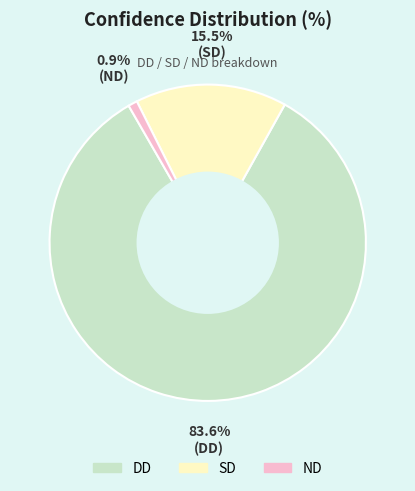

What is the largest slice in the pie chart?

DD